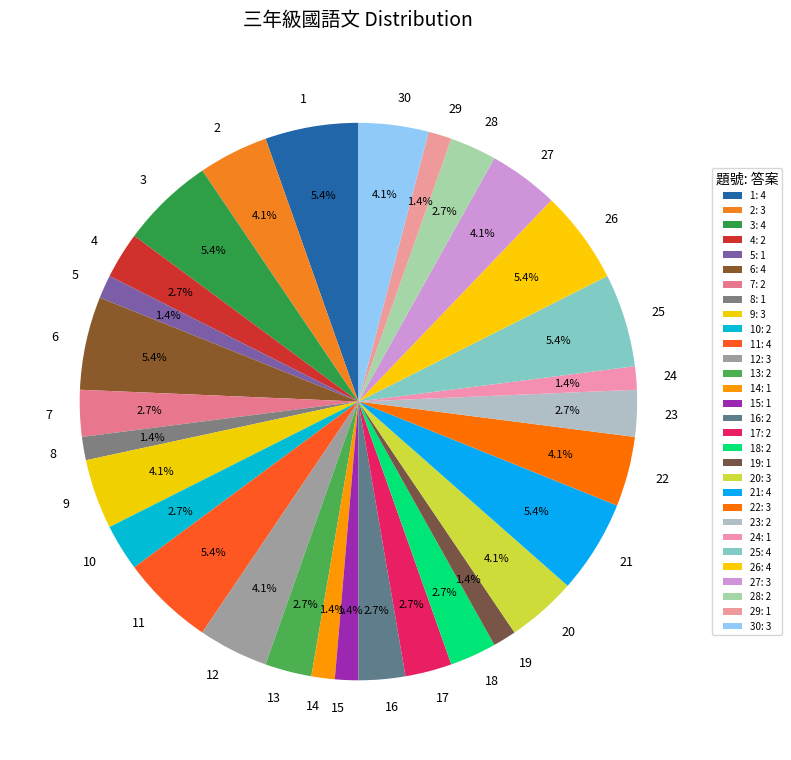

Is it true that 30 is 12% of the pie?

False